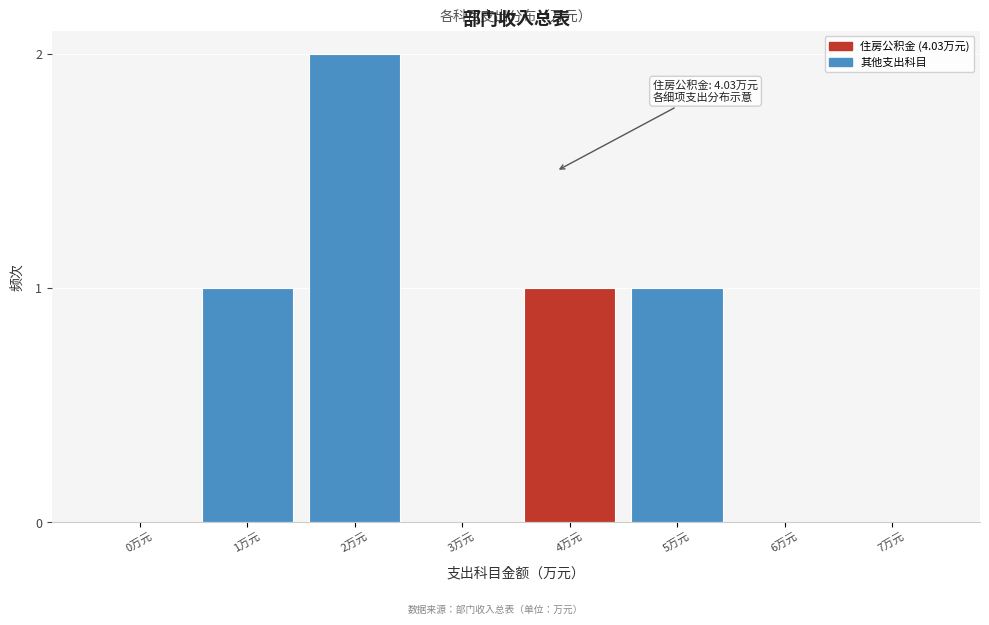

Reading left to right, list all the values displayed in this chart.

0万元=0	1万元=1	2万元=2	3万元=0	4万元=1	5万元=1	6万元=0	7万元=0